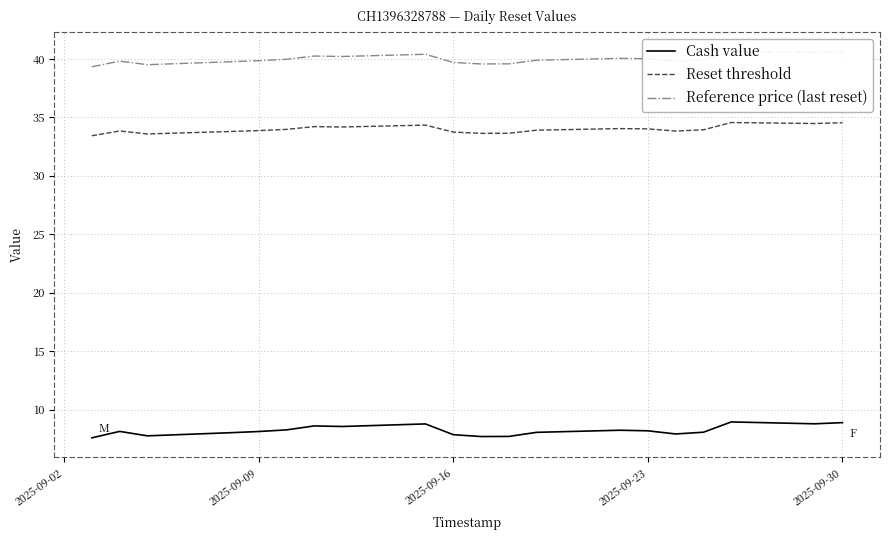

How many data points in Cash value are less than 8?

6